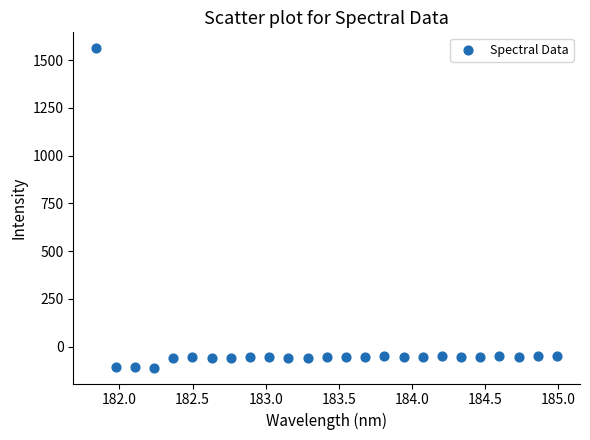

What is the range of Y values (max minus min)?

1670.5